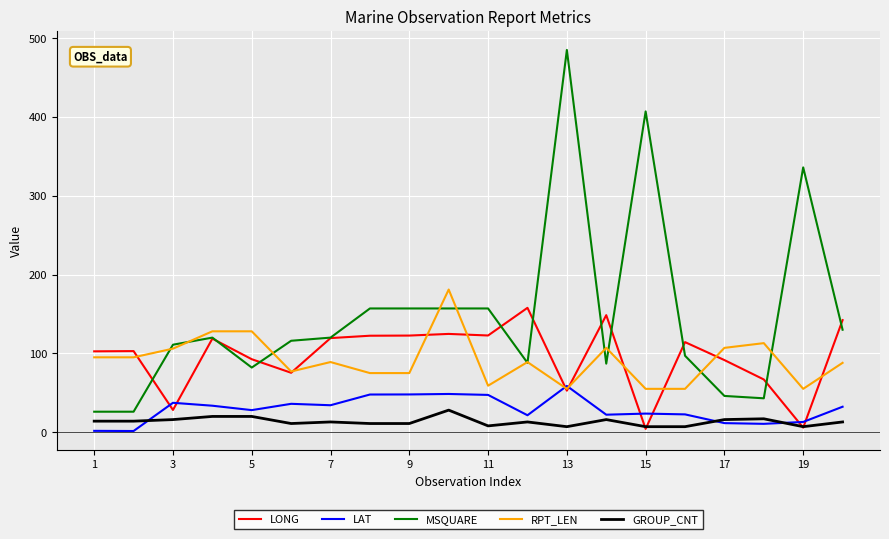

What is the sum of all LAT values?

579.8